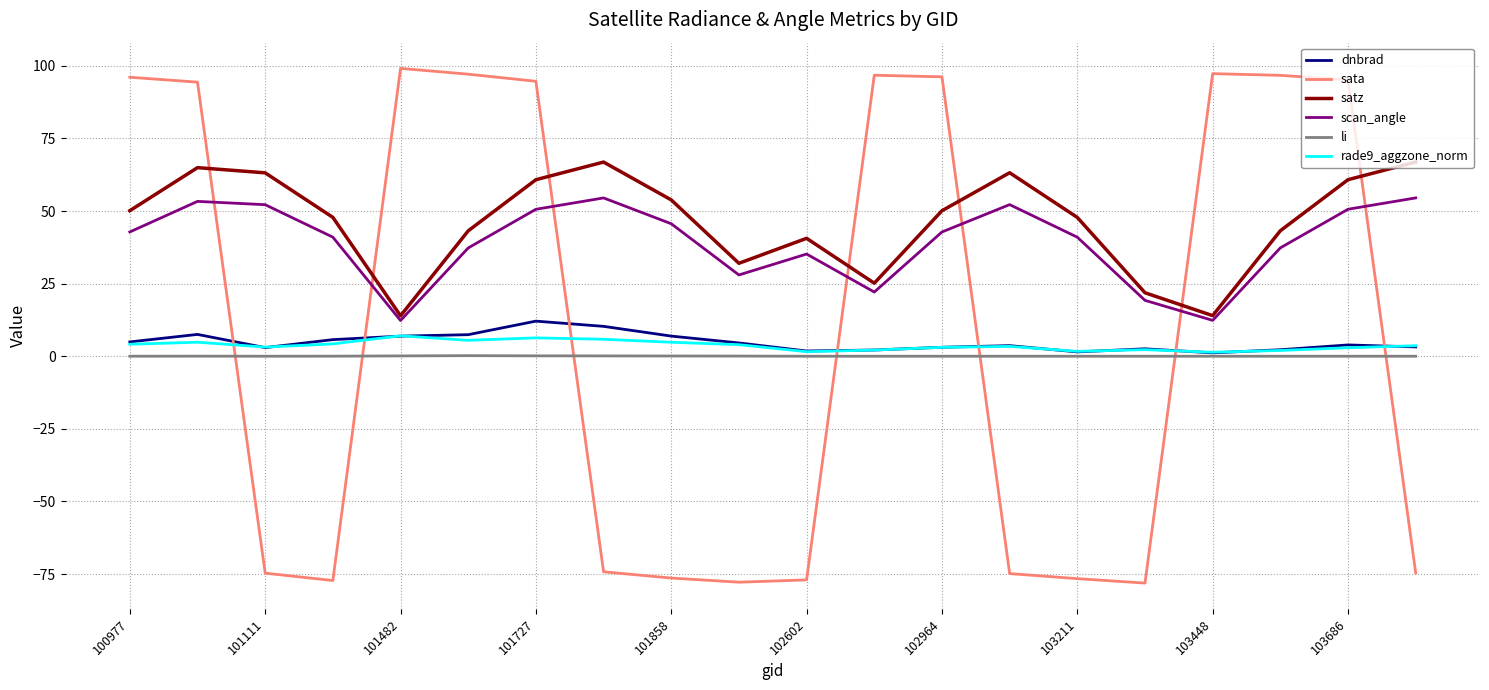

Which series has the largest range (max minus min)?

sata